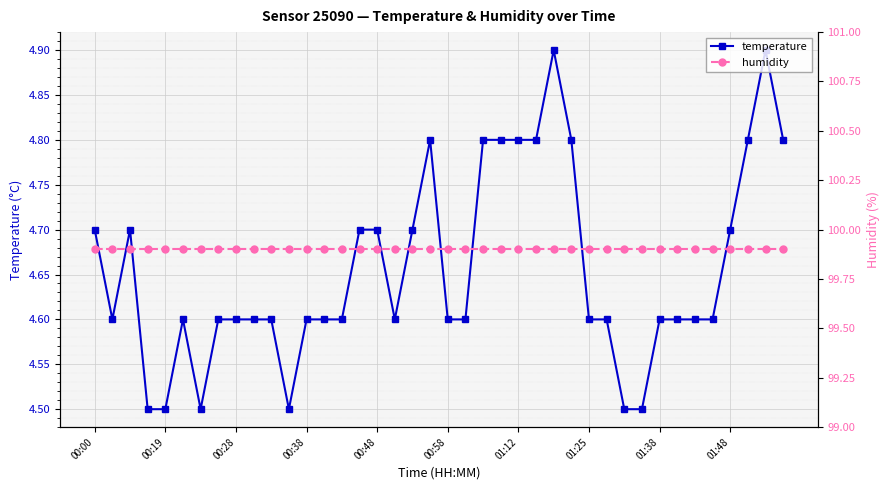

How many lines are shown in the chart?

2